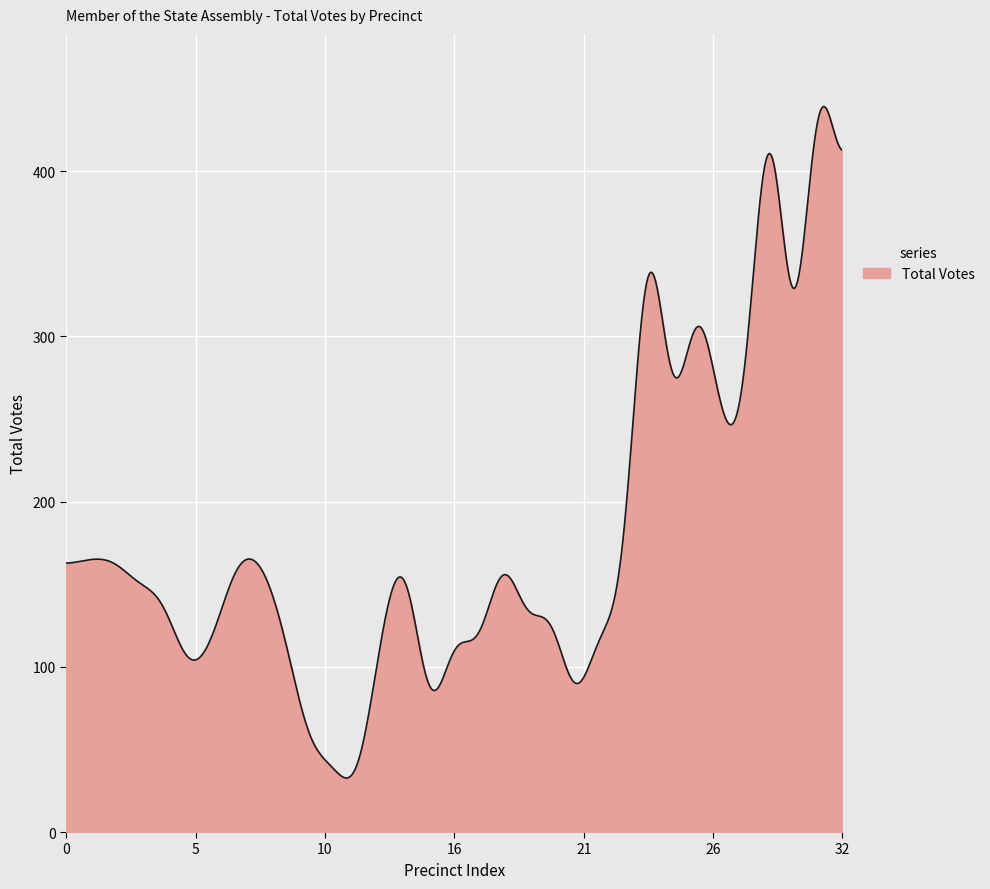

What is the smallest value displayed?

32.7